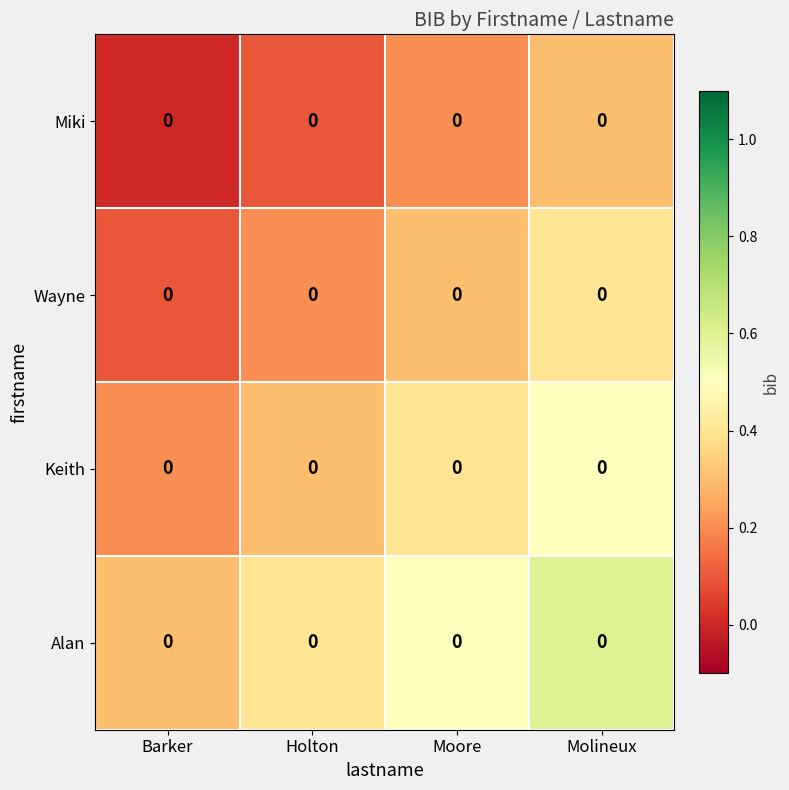

Is it true that Keith equals 0.1 at Barker?

False